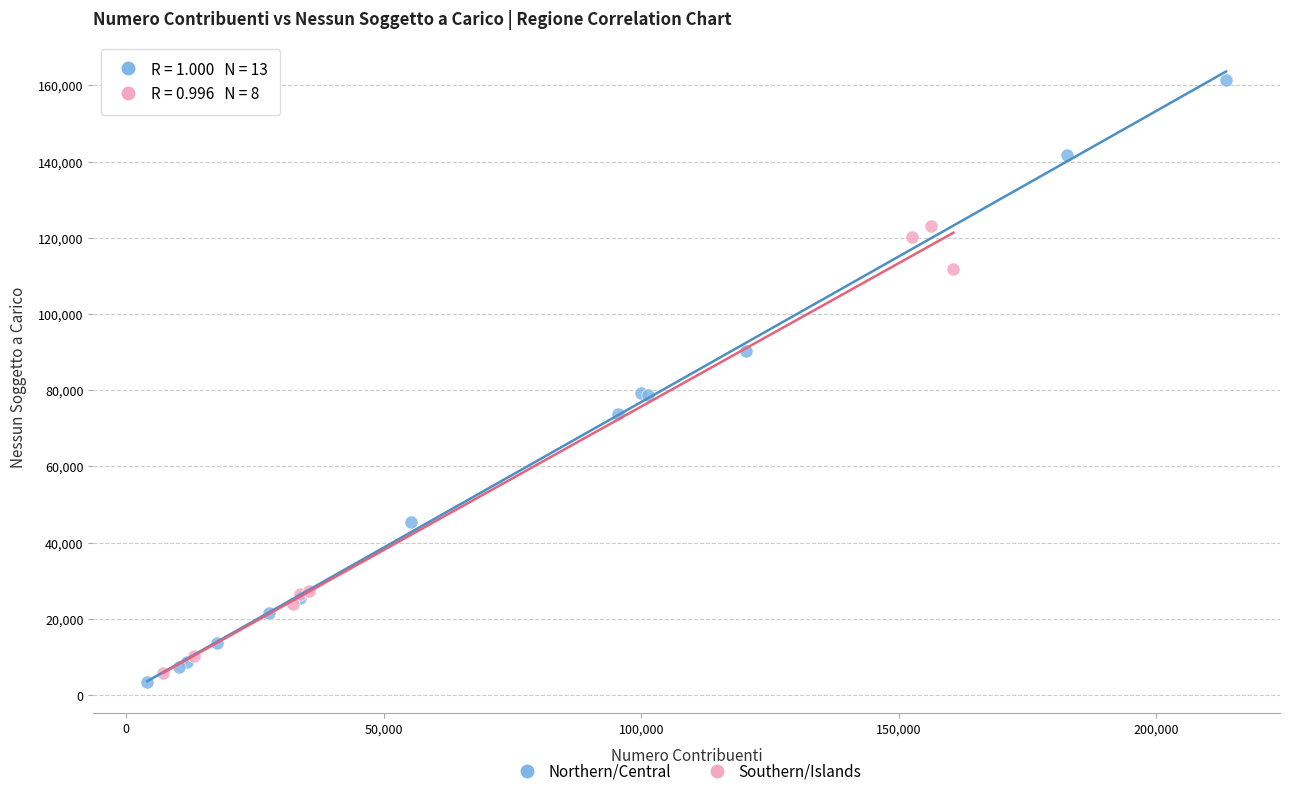

Which series contains the highest Y value?

Northern/Central